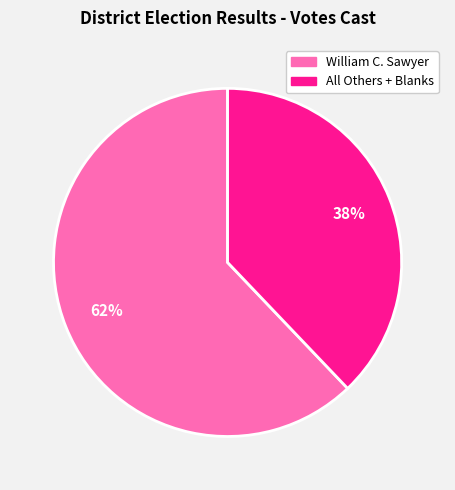

Which has a higher value, William C. Sawyer or All Others + Blanks?

William C. Sawyer